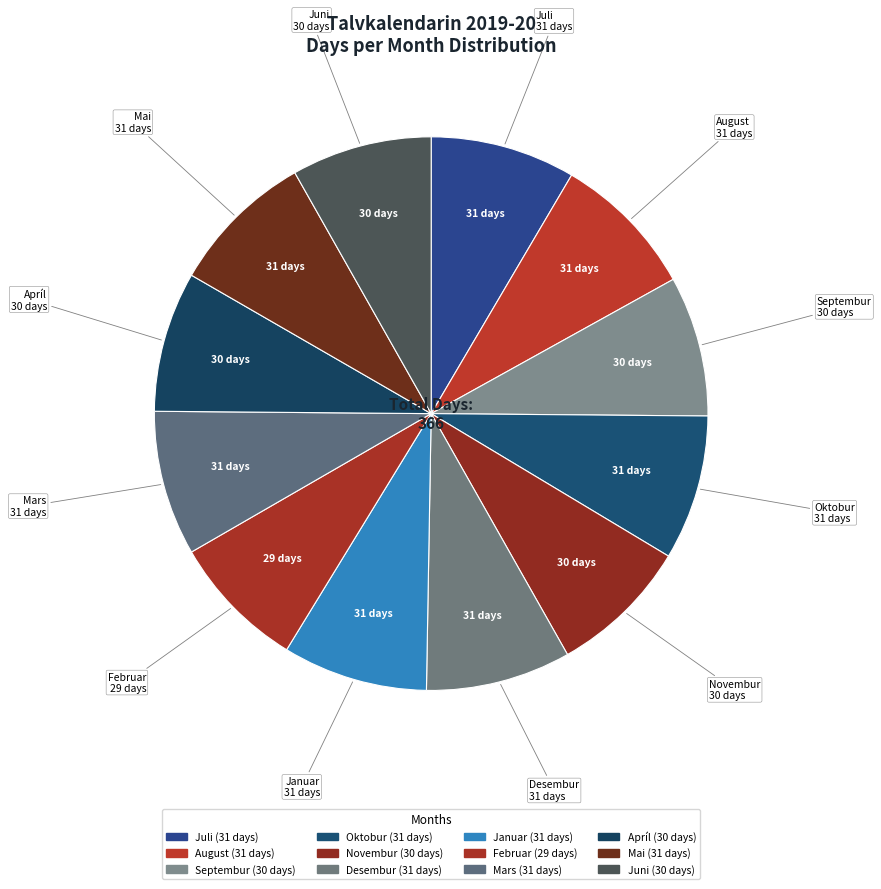

Combined, do Juli and Juni account for over 50%?

No